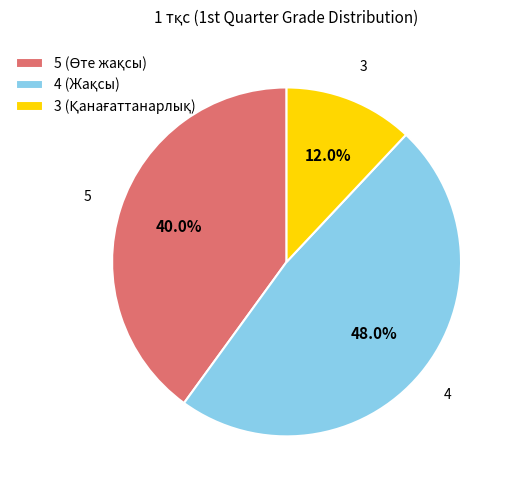

To the nearest percent, what is the average slice percentage?

33%